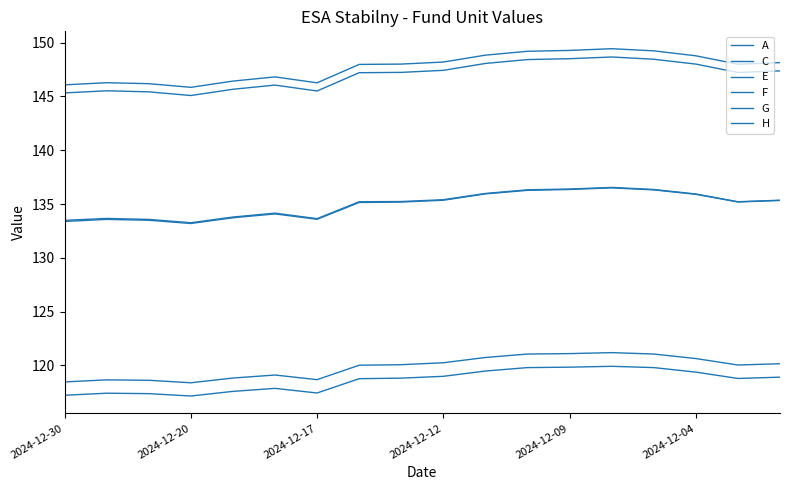

Is this an area chart (filled region under the line)?

No